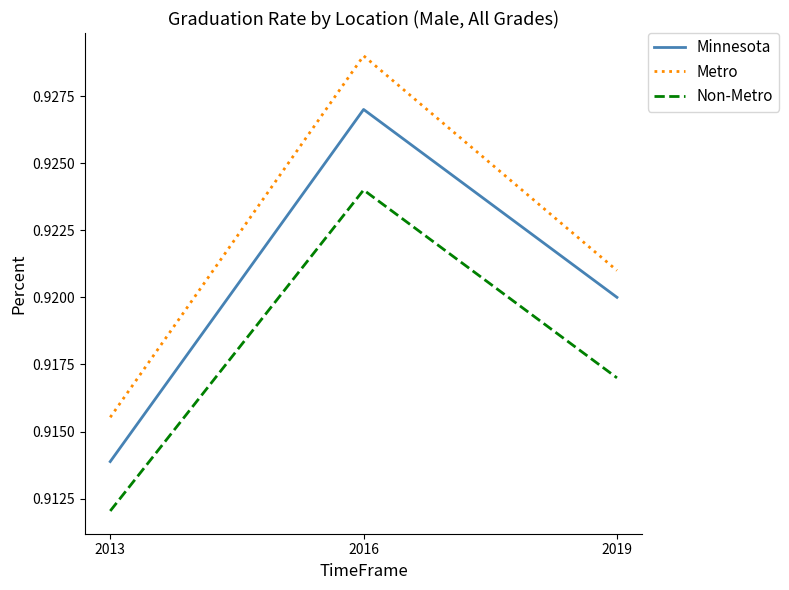

What is the sum of the Minnesota values at 2019 and 2016?

1.8